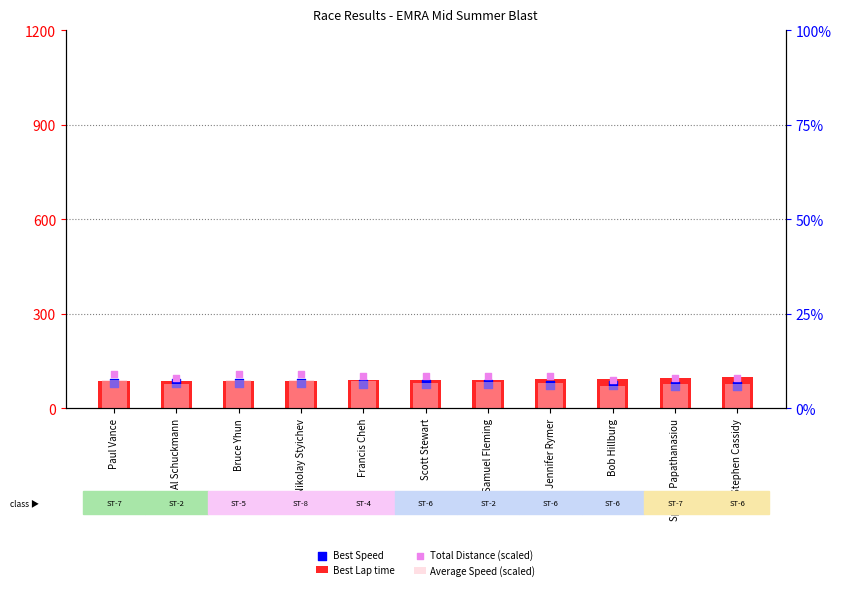

What are all the series names shown in the legend?

Best Lap time, Best Speed, Average Speed (scaled), Total Distance (scaled)